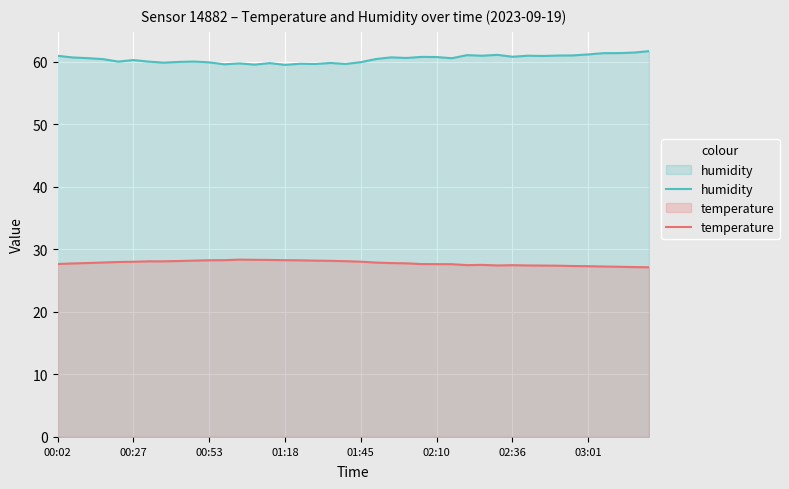

True or false: temperature and humidity cross at least once.

False